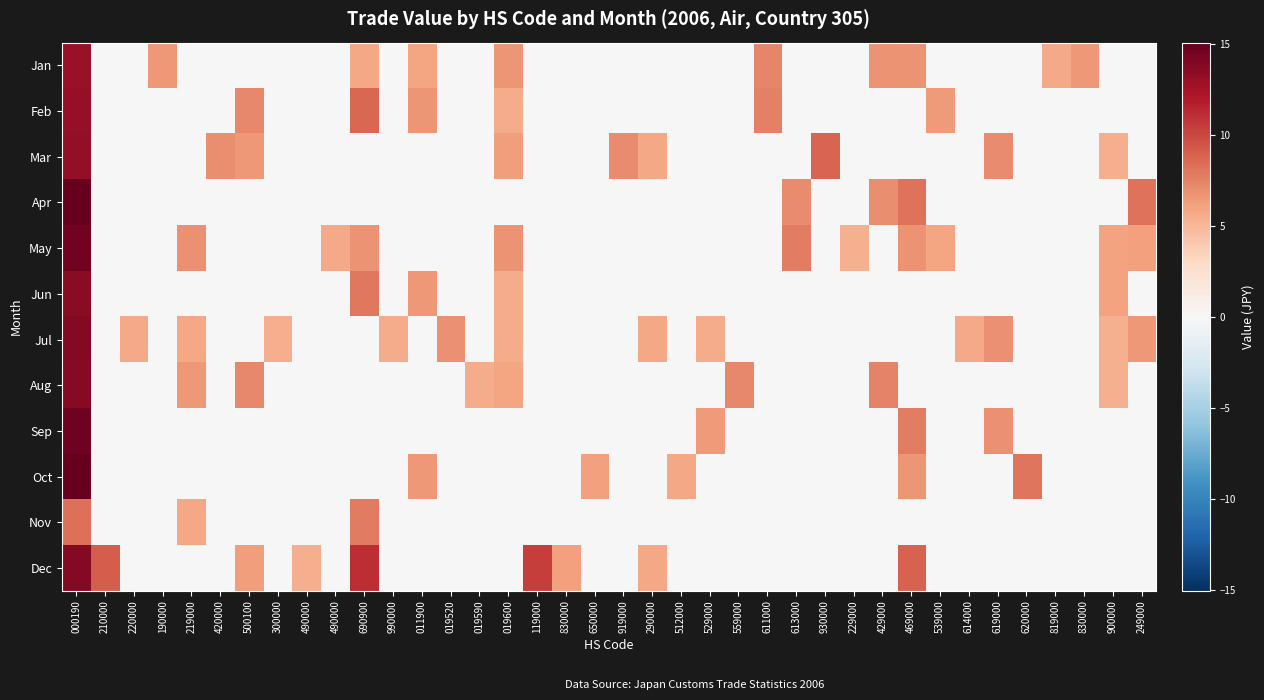

At how many categories does at least one series exceed 14?

1